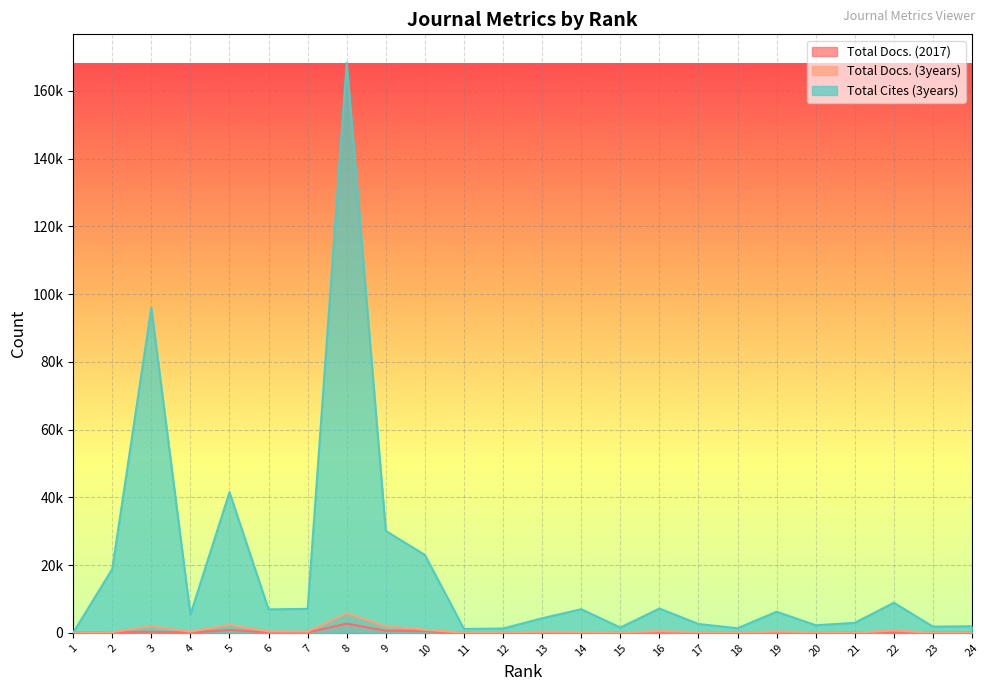

What is the value of the Total Cites (3years) point at the 5th from the left?

41486